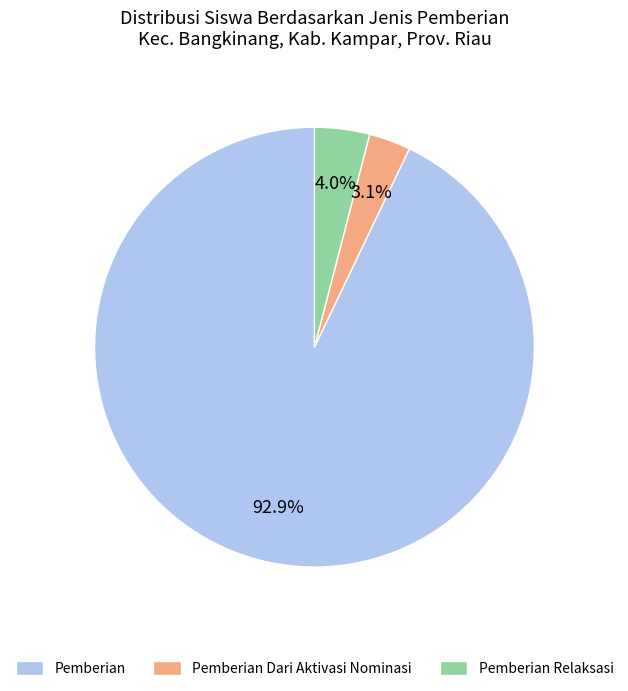

What percentage is NOT represented by Pemberian Relaksasi?

96.0%